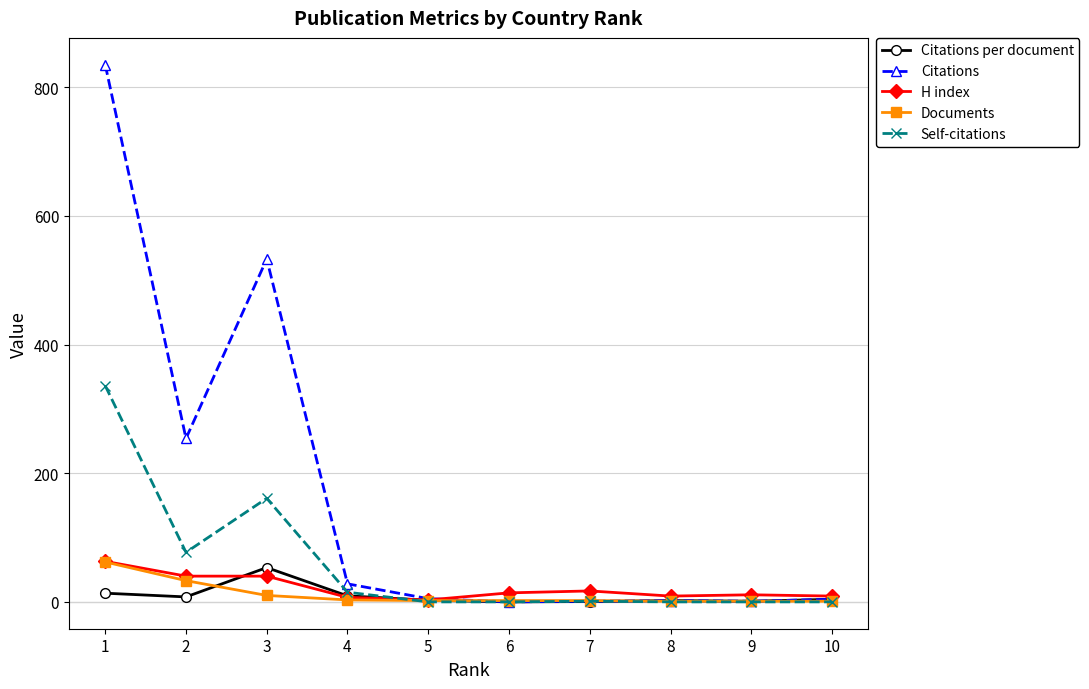

The Documents series shows 2.0 at 7. True or false?

True